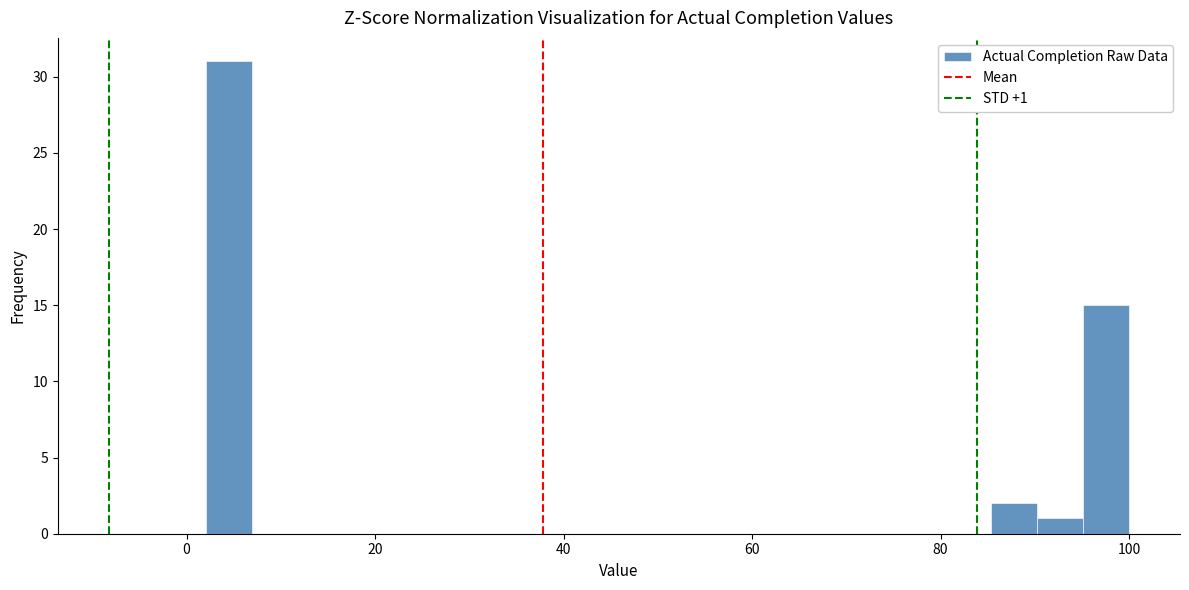

Read against the x-axis, roughly where is the centre of the tallest bar?

4